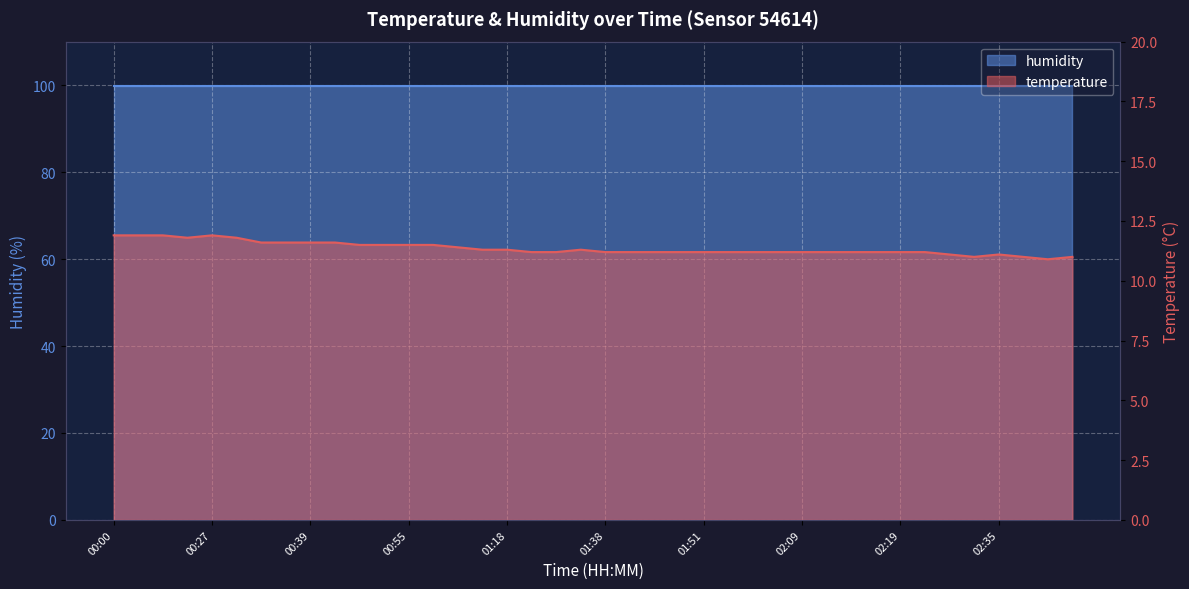

Count the number of values greater than 11.

36